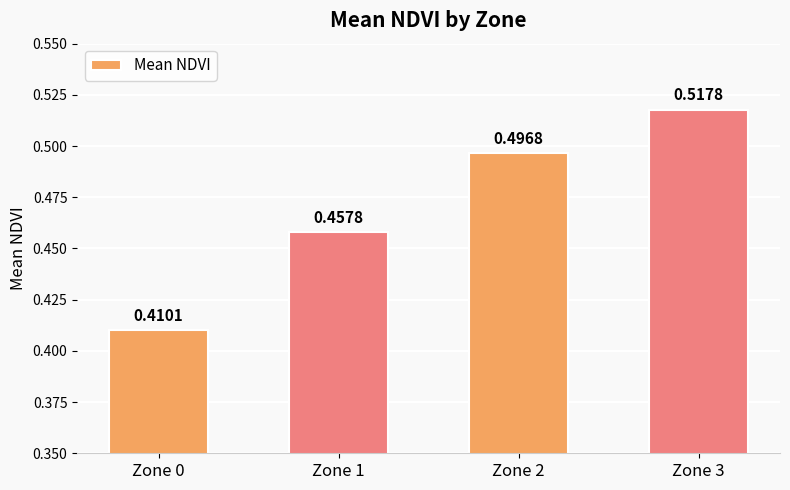

Is it true that the value at Zone 2 is 0.8?

False